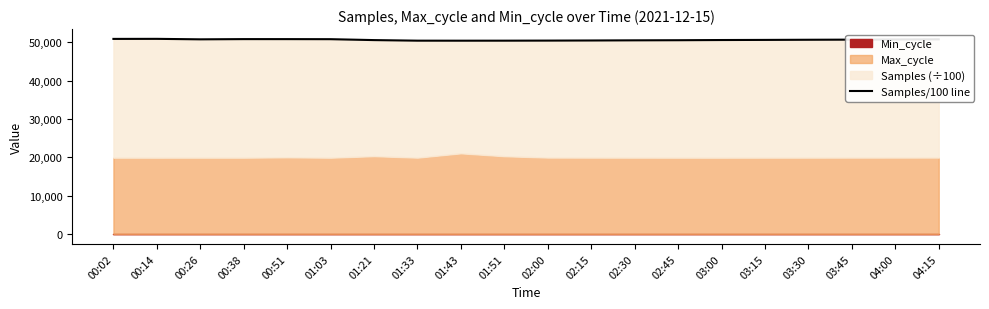

What is the maximum value shown in the chart?

50906.2